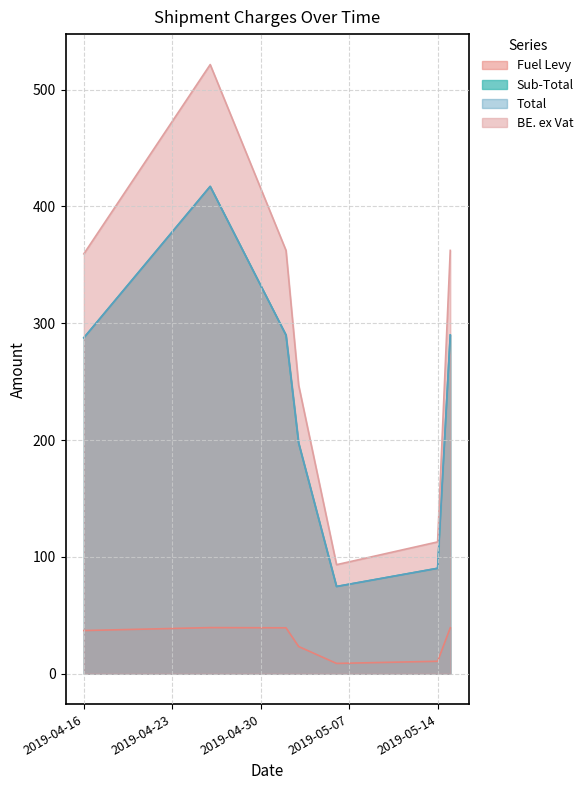

True or false: Fuel Levy and Total cross at least once.

False